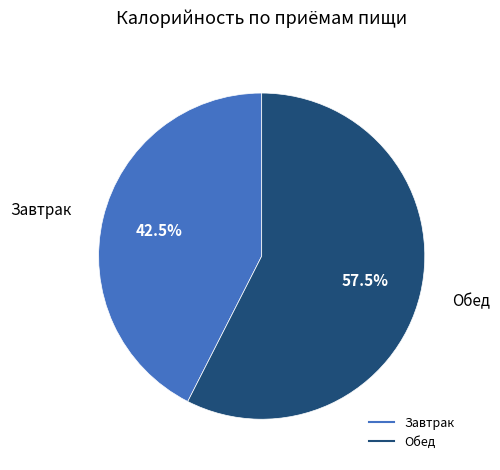

Which slice is the largest?

Обед